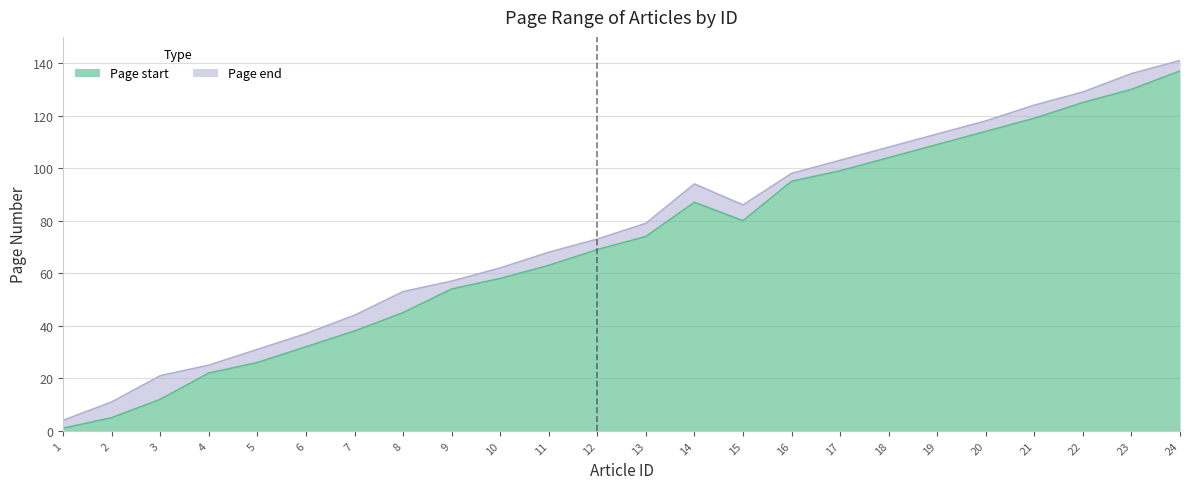

In Page end, how many points are higher than both neighbors (excluding endpoints)?

1